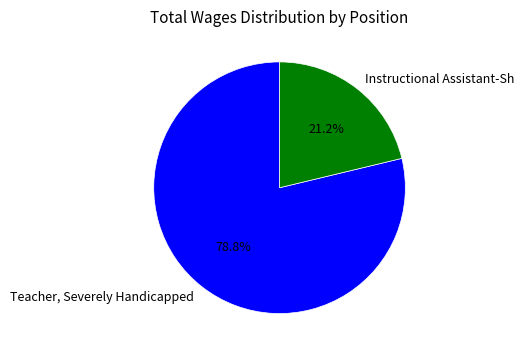

Between Instructional Assistant-Sh and Teacher, Severely Handicapped, which is larger?

Teacher, Severely Handicapped